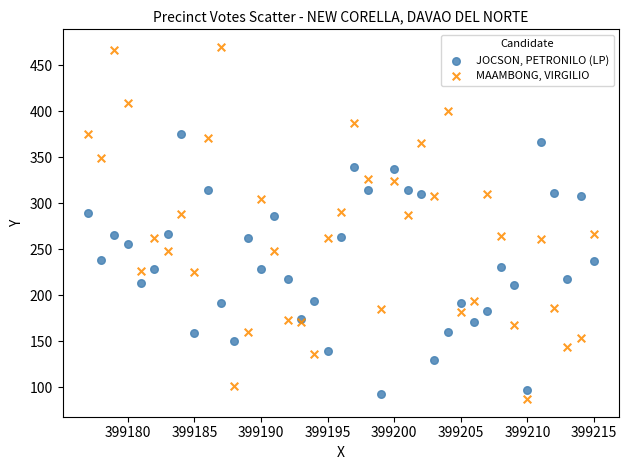

Which series contains the highest Y value?

MAAMBONG, VIRGILIO